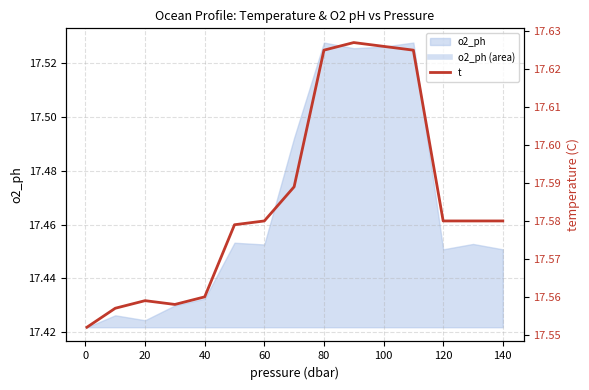

The o2_ph series shows 30.0 at 80. True or false?

False